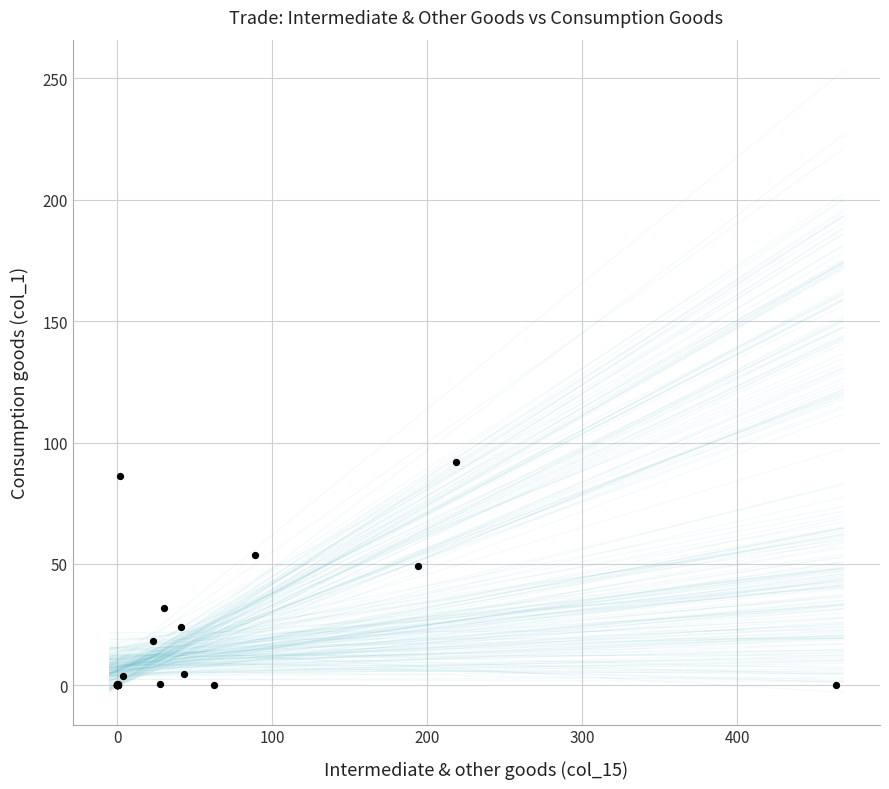

What Y value in the scatter plot is closest to 45?

49.1